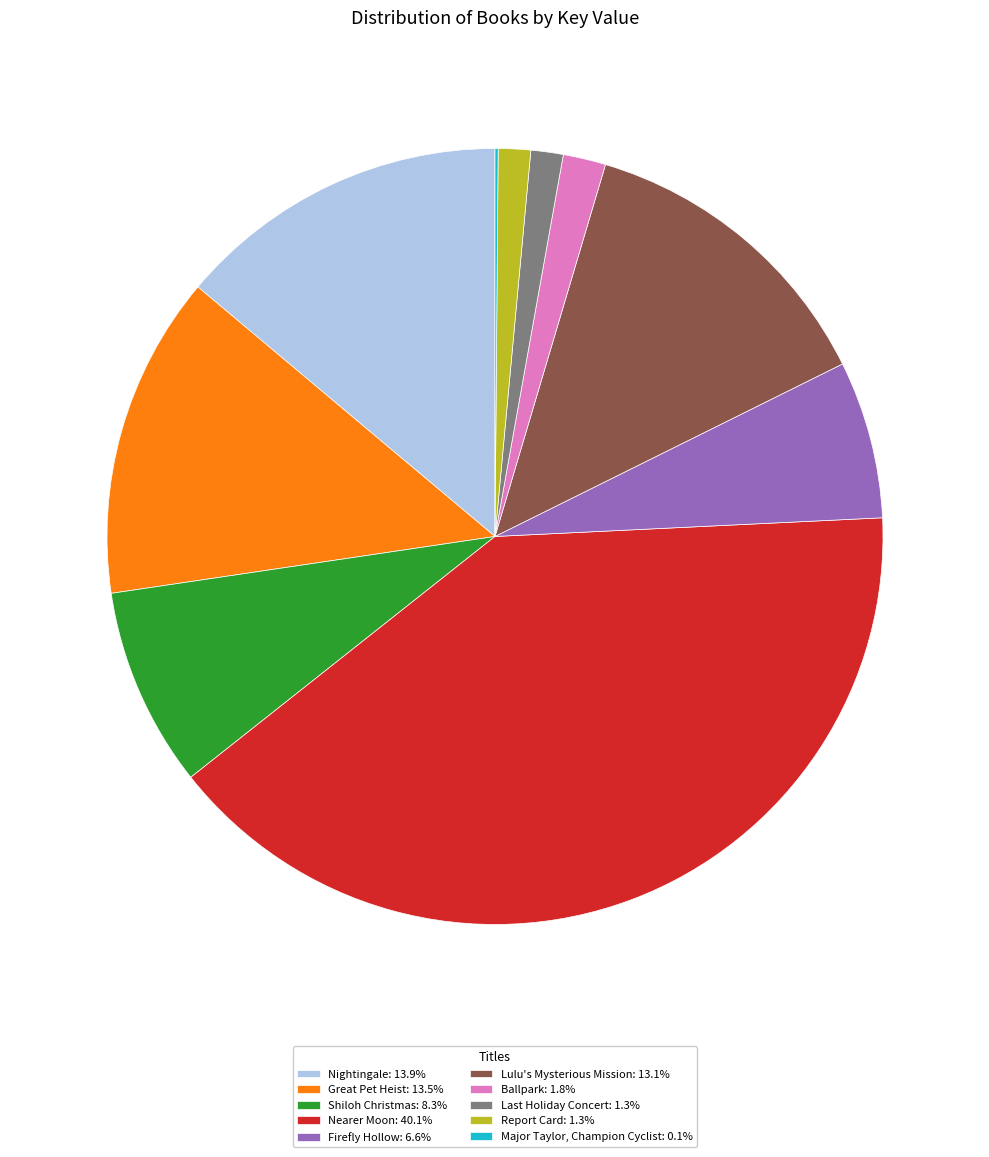

True or false: Great Pet Heist accounts for 24% of the total.

False